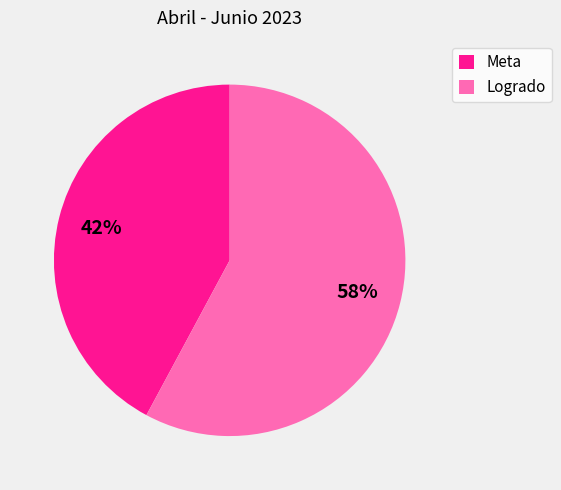

True or false: Meta accounts for 42% of the total.

True